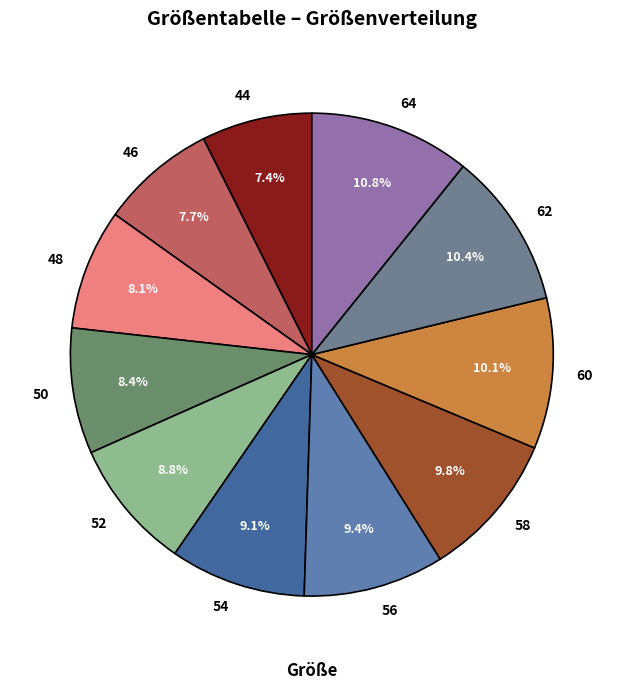

Combined, what portion of the pie is 60 and 48?

18.2%